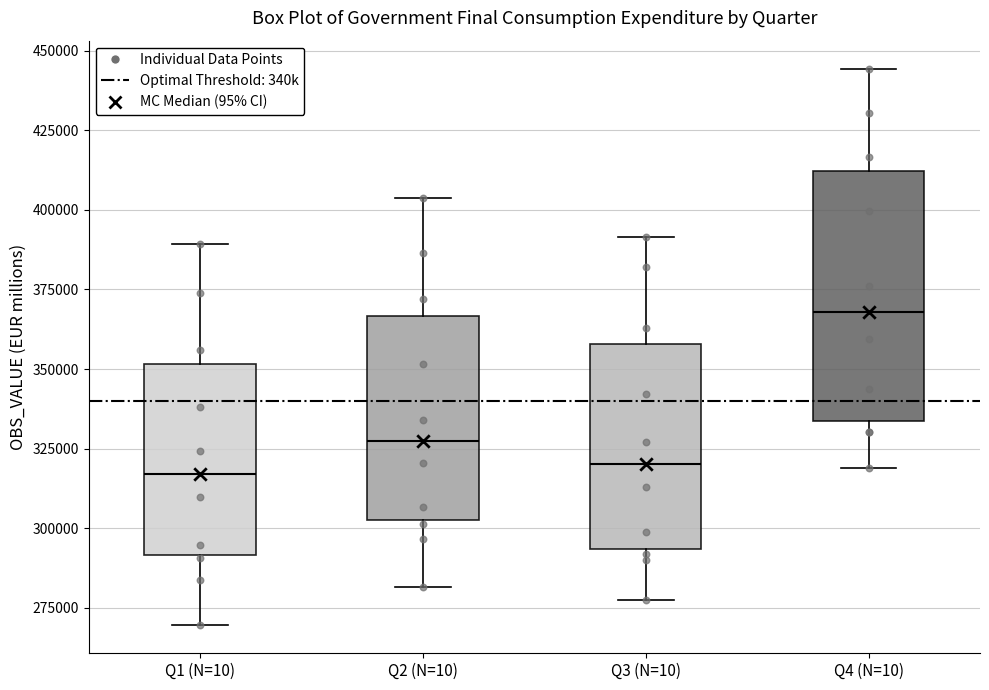

Which box is the tallest, from its lower edge to its upper edge?

Q4 (N=10)